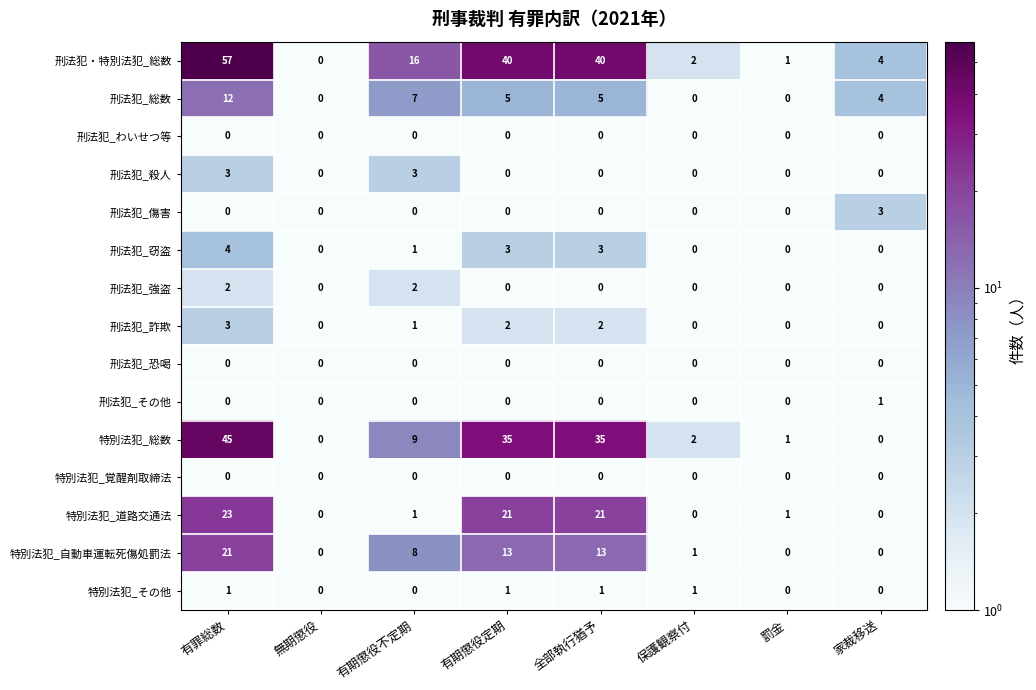

What is the sum of all 特別法犯_総数 values?

127